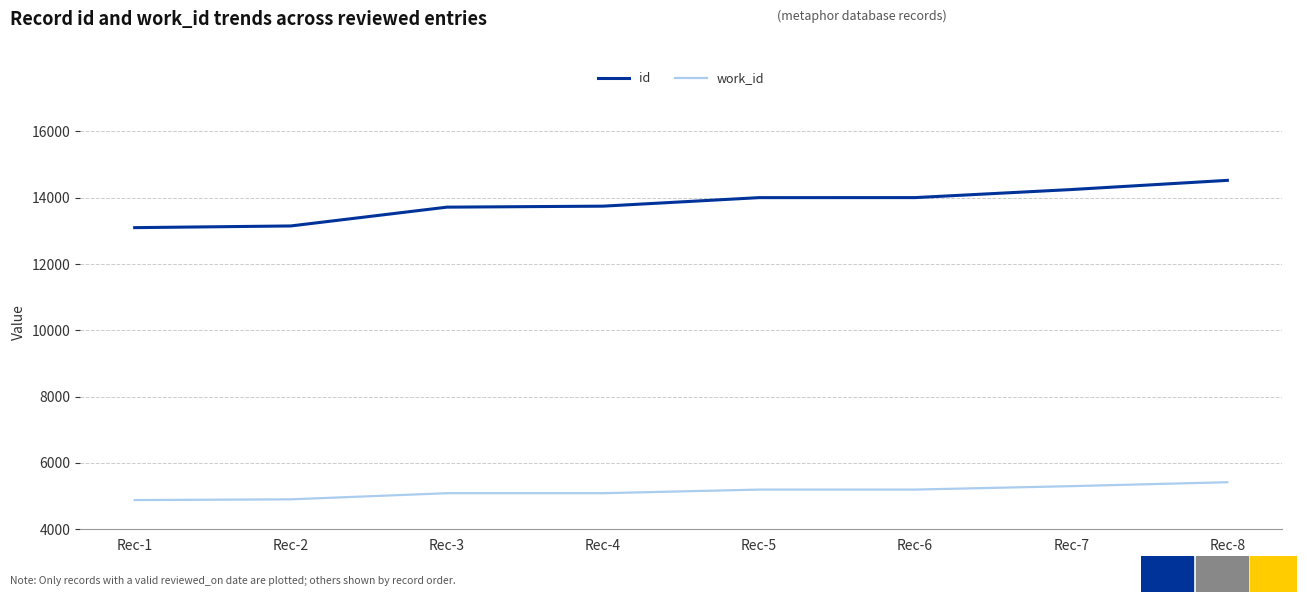

Between Rec-2 and Rec-5, which series saw the biggest shift?

id